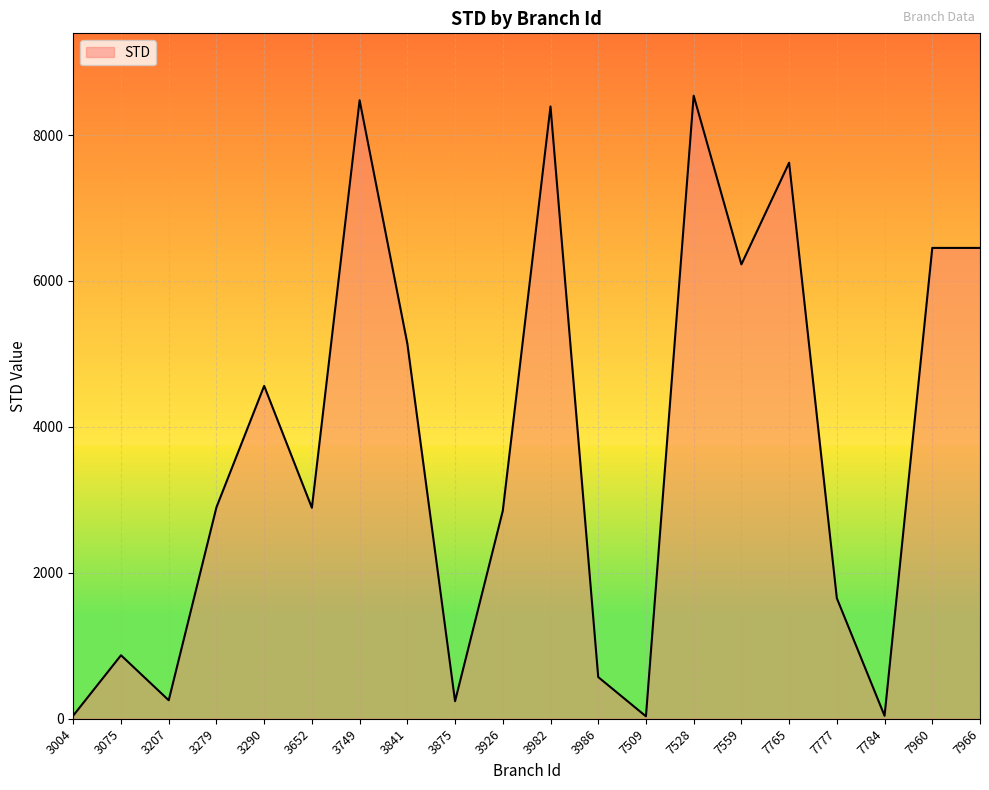

Approximately how many times larger is the value at 7559 compared to 3986?

10.9